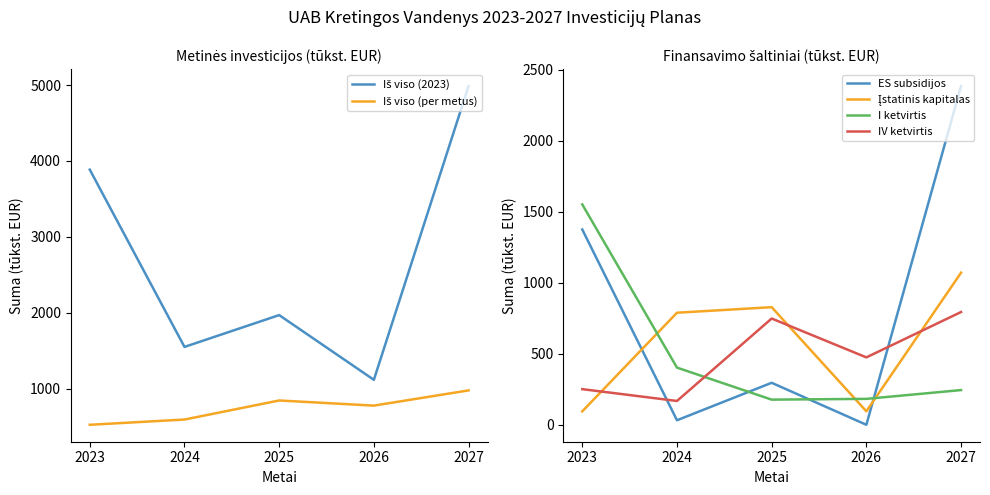

Where is the first local maximum for Iš viso (2023)?

2025